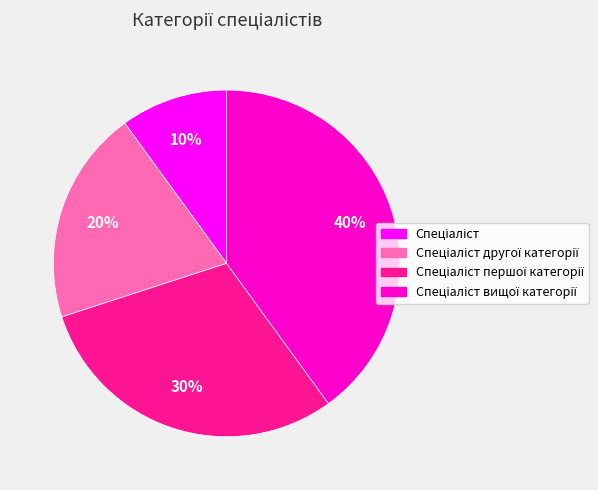

To the nearest percent, what is the difference between the largest and smallest slice percentages?

30%